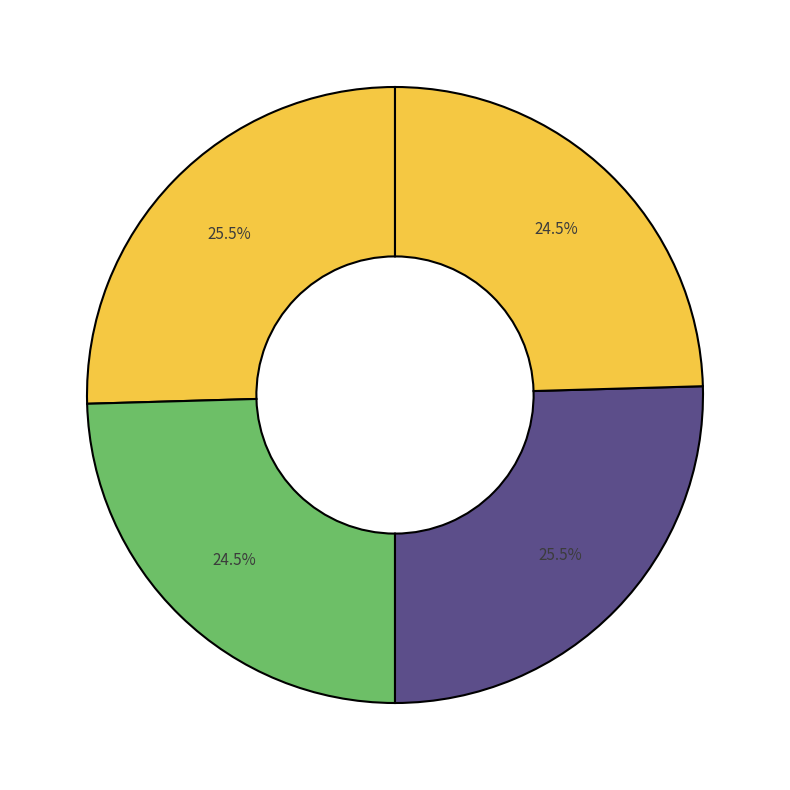

Is there any slice that represents more than half of the pie?

No